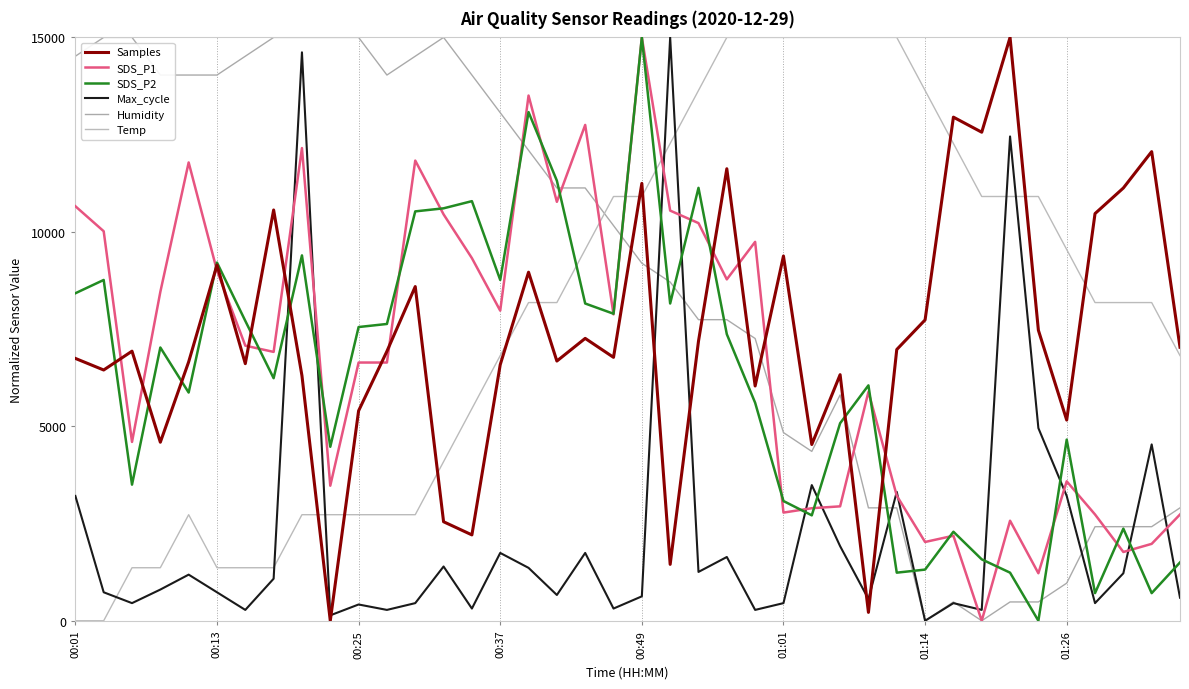

How many values in the Humidity series are below 10161?

20